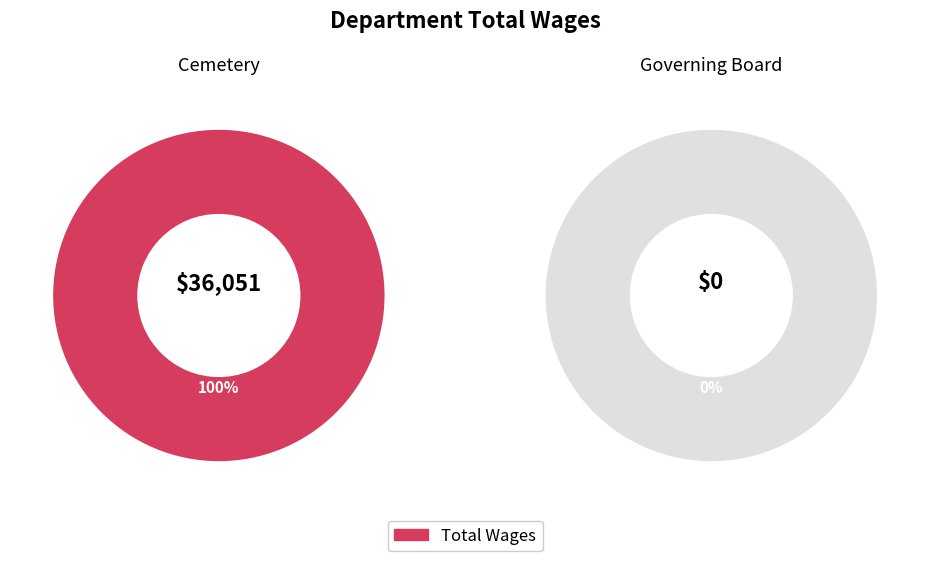

To the nearest percent, what is the average slice percentage?

50%